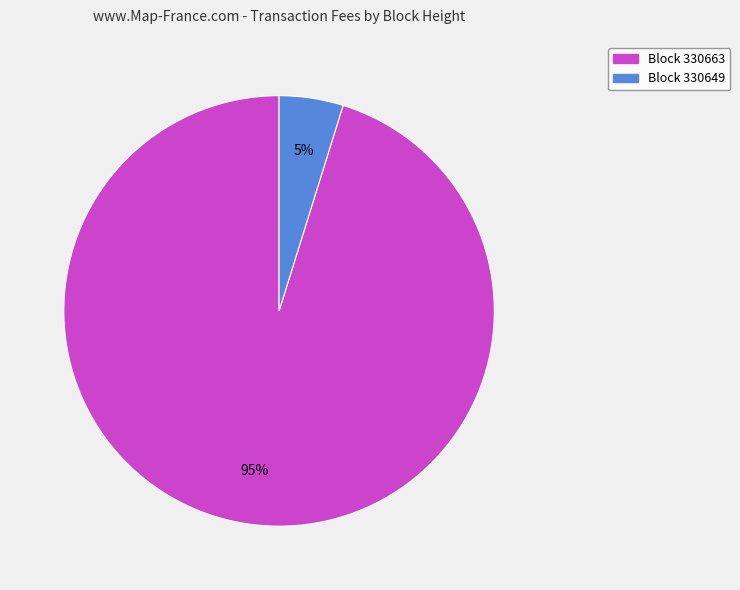

Is there any slice that represents more than half of the pie?

Yes